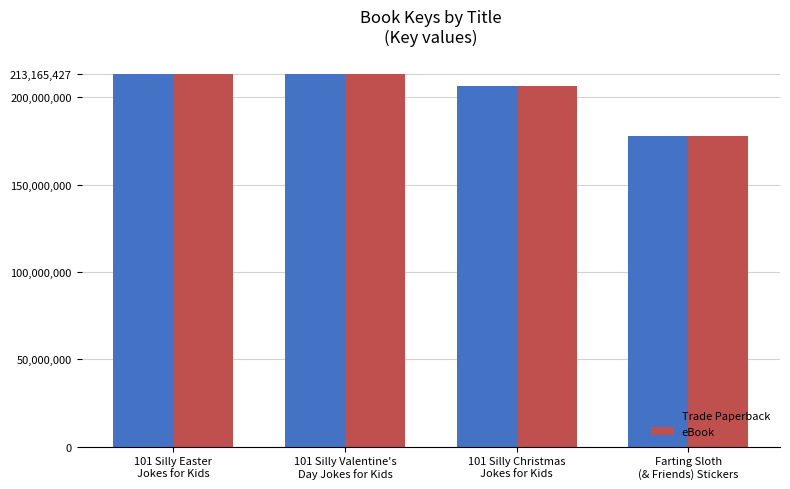

What is the lowest value of the Trade Paperback series?

177633198